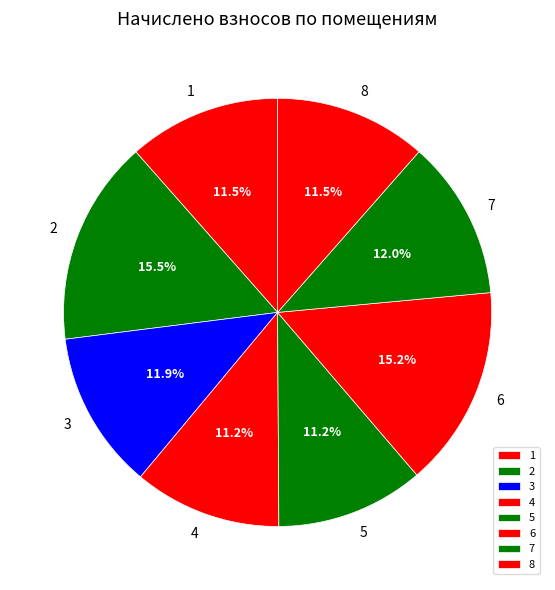

To the nearest percent, what is the difference between the largest and smallest slice percentages?

4%